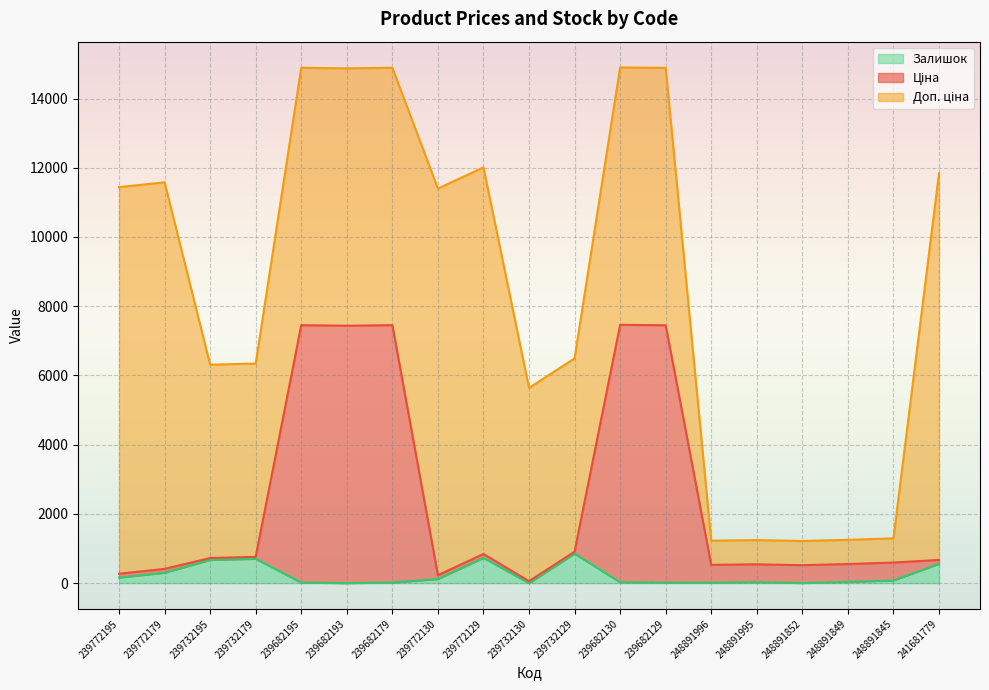

Is it true that Ціна equals 95.6 at 239772179?

False